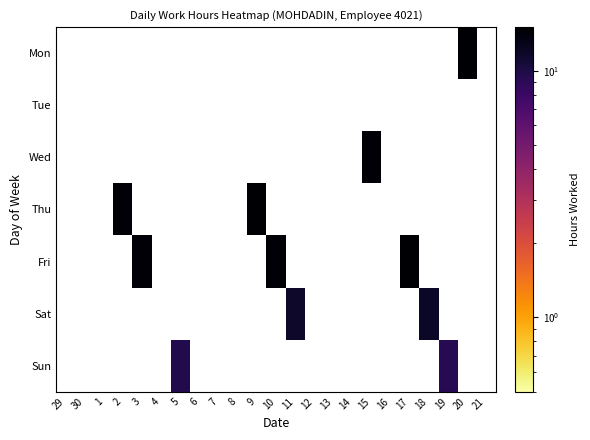

Which has a higher value, 8 or 13?

13